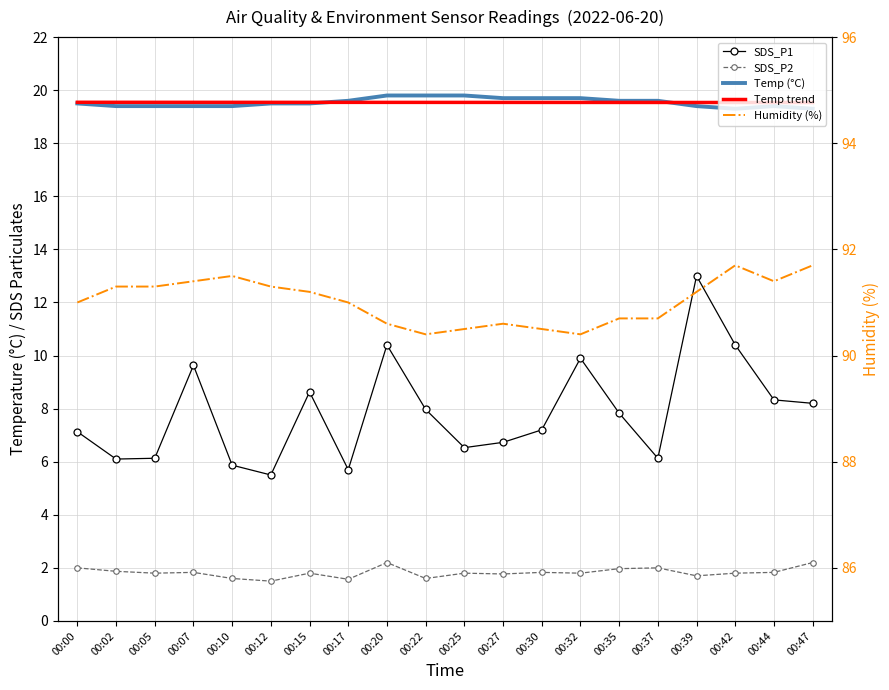

Which label corresponds to the smallest value in the chart?

00:12